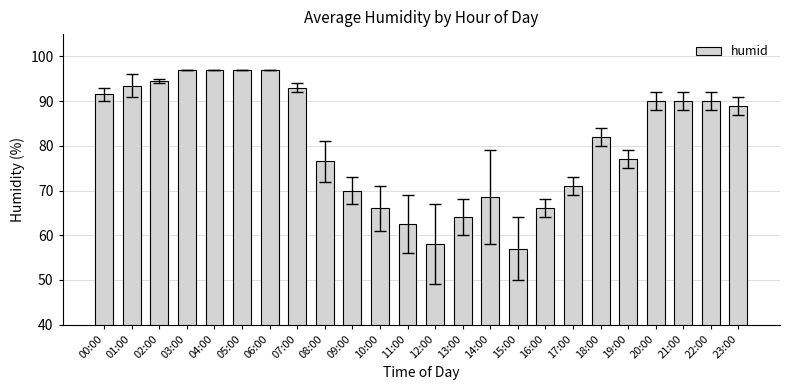

How many distinct data groups are displayed?

1